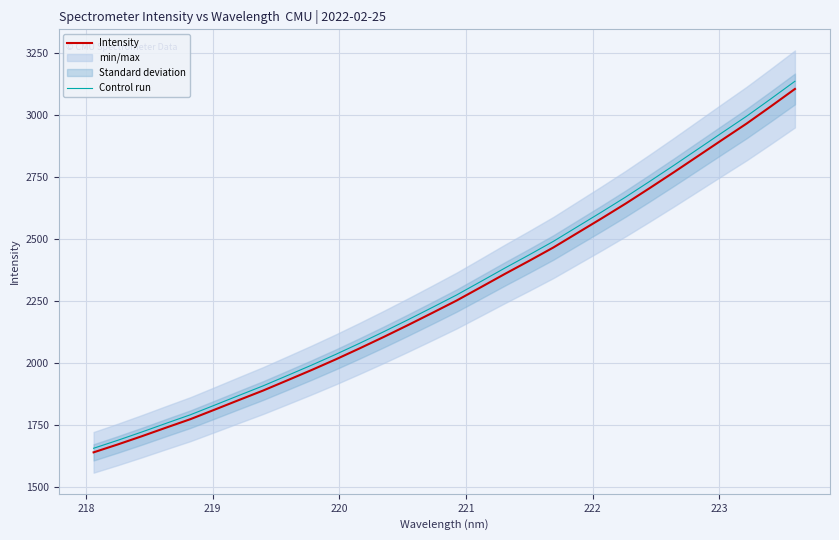

What is the difference between the maximum and minimum values in the Control run series?

1479.9